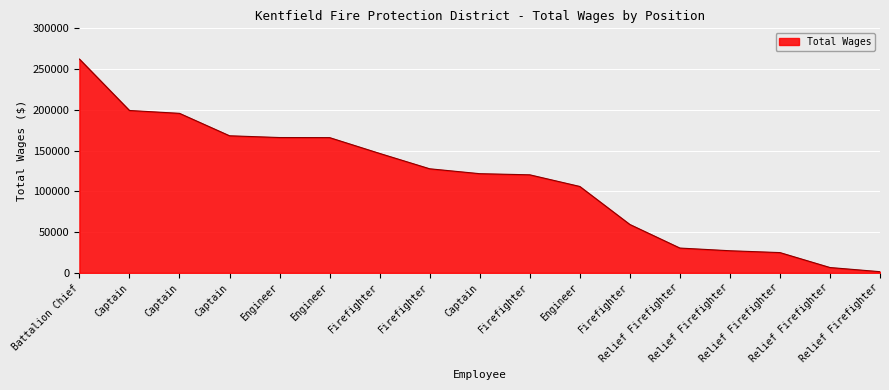

What is the ratio of the value at Captain to the value at Relief Firefighter?

4.9